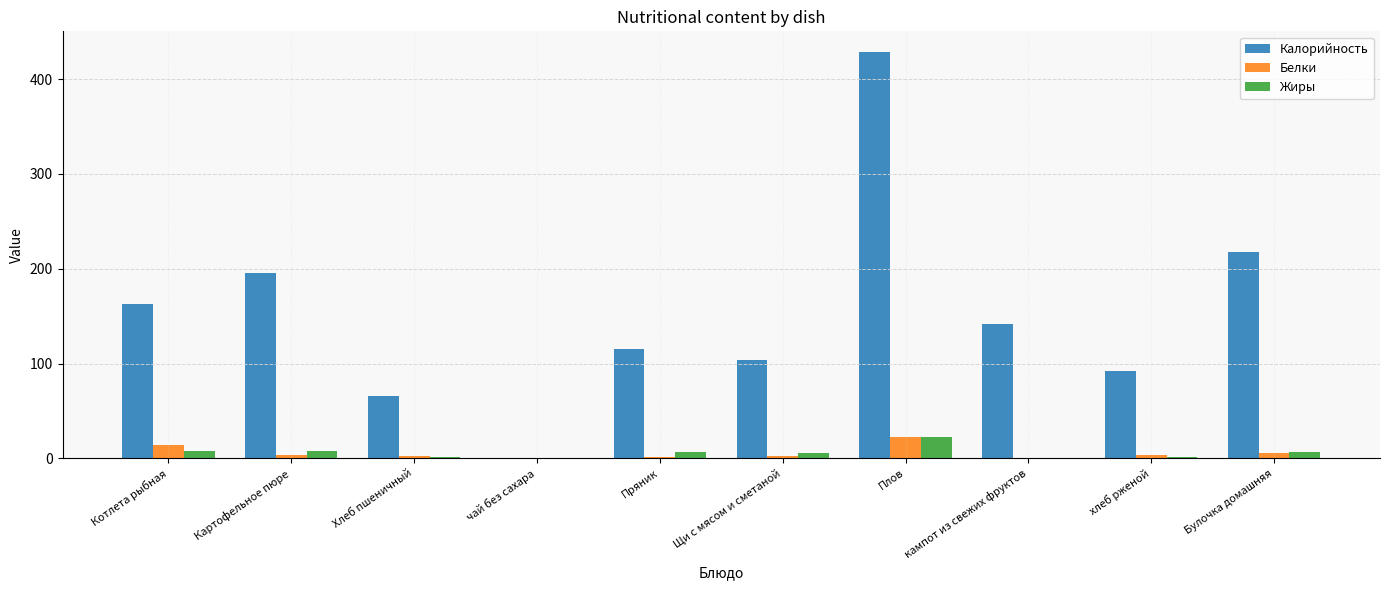

At which category is the sum across all series the highest?

Плов